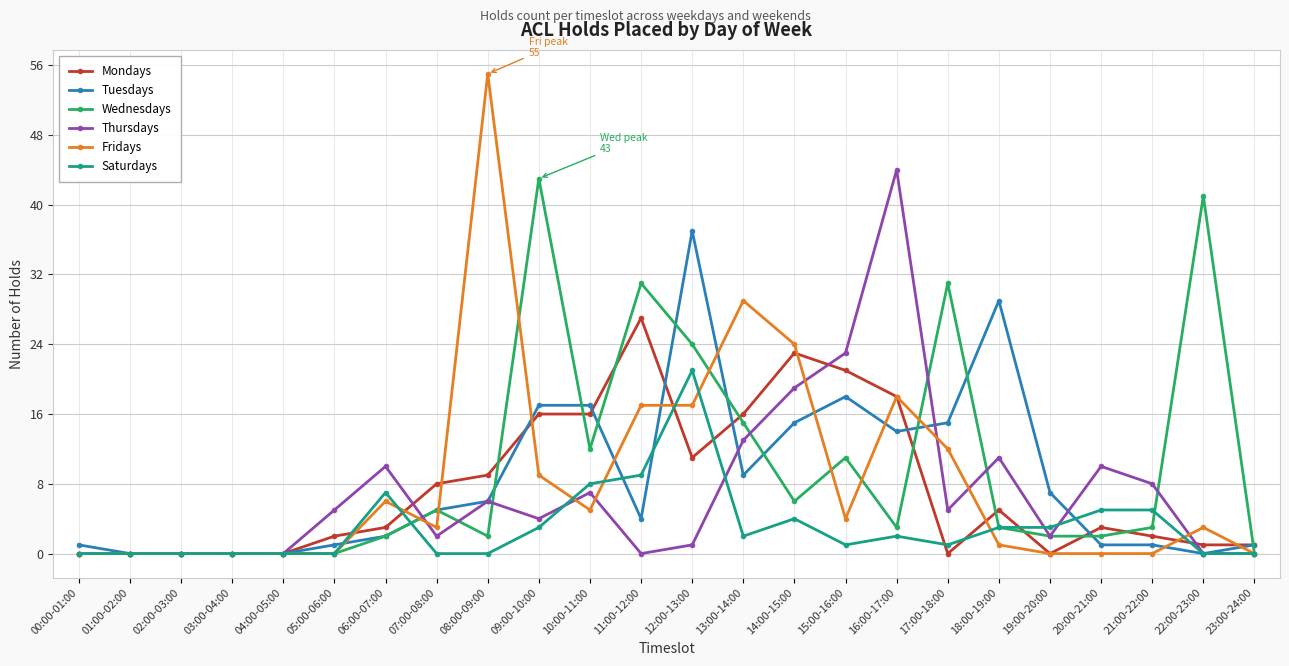

How many distinct data groups are displayed?

6